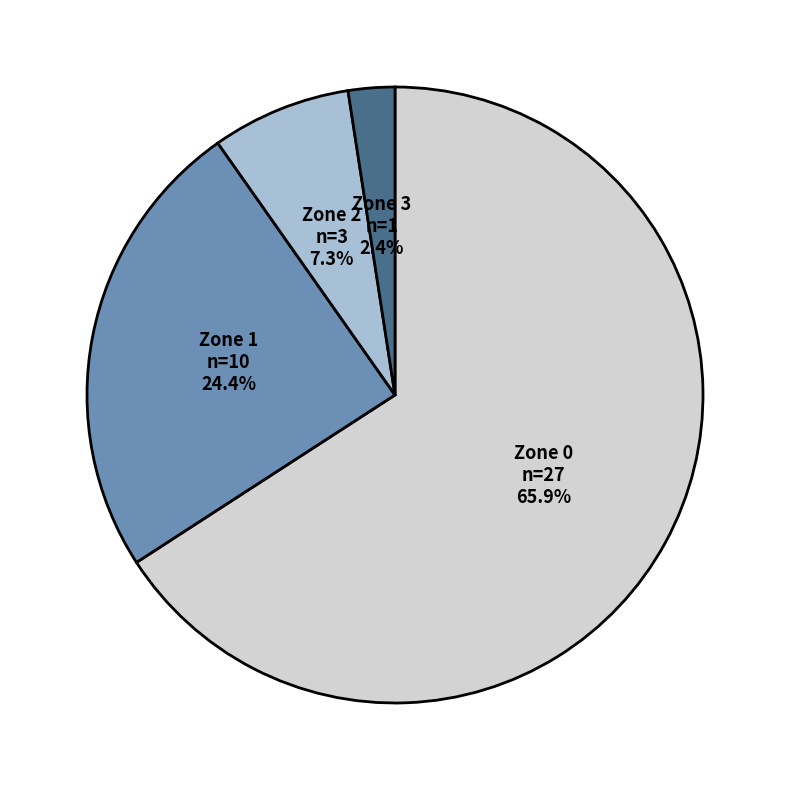

What portion of the pie excludes Zone 2?

92.7%